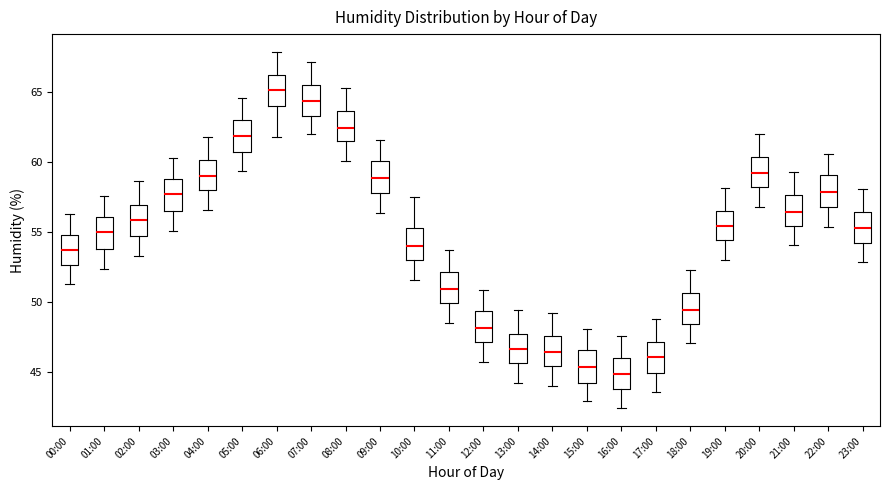

Which box has the lowest median line?

16:00